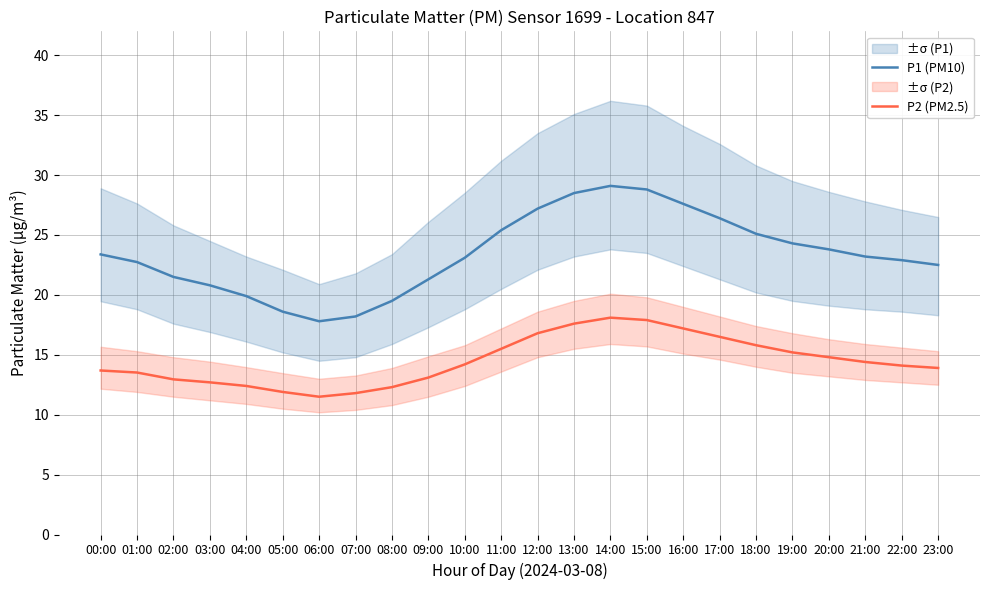

At which category does P2 (PM2.5) reach its first local peak?

14:00